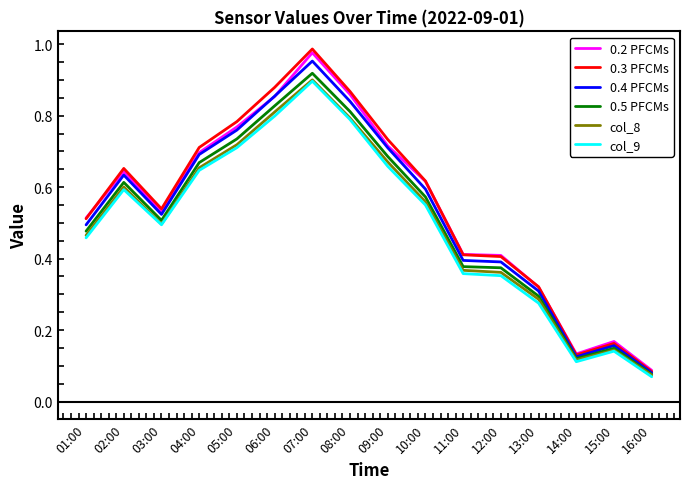

Where is 0.2 PFCMs nearest to the value 0?

16:00